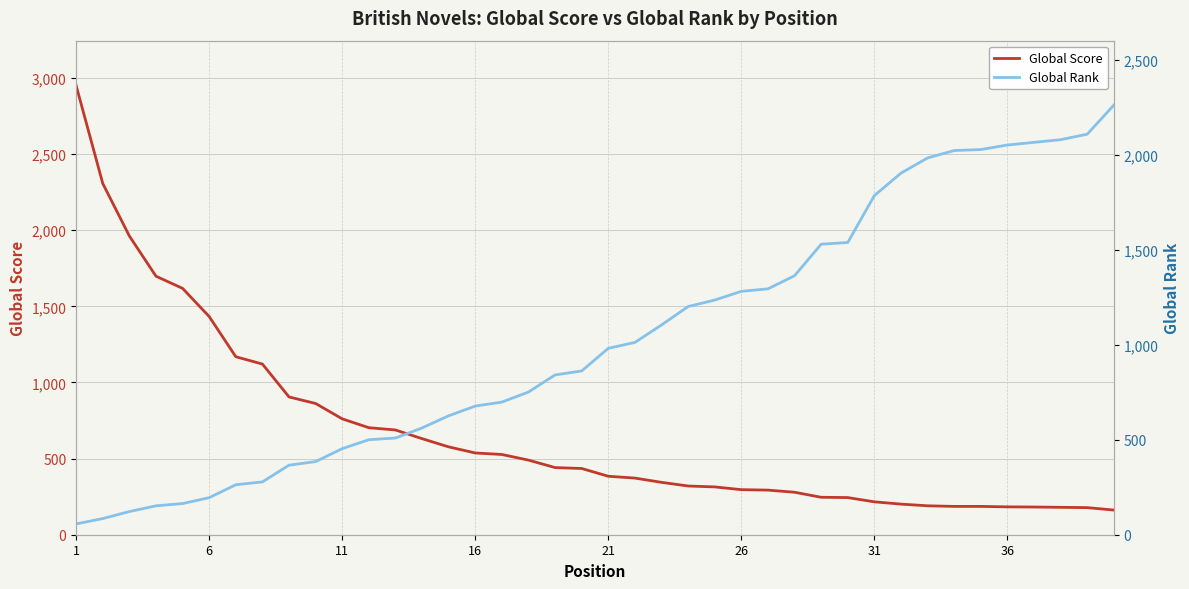

Reading right to left, extract all data points from this chart.

Global Score: 162	178	180	182	183	186	186	190	201	216	244	246	279	293	296	314	320	344	372	384	435	441	490	527	537	577	631	688	703	761	862	905	1121	1169	1433	1618	1698	1962	2307	2950
Global Rank: 2261	2108	2079	2065	2051	2027	2022	1983	1903	1785	1538	1529	1363	1294	1281	1235	1201	1104	1012	981	862	841	751	698	677	626	562	509	500	453	385	366	278	263	195	164	152	122	85	57